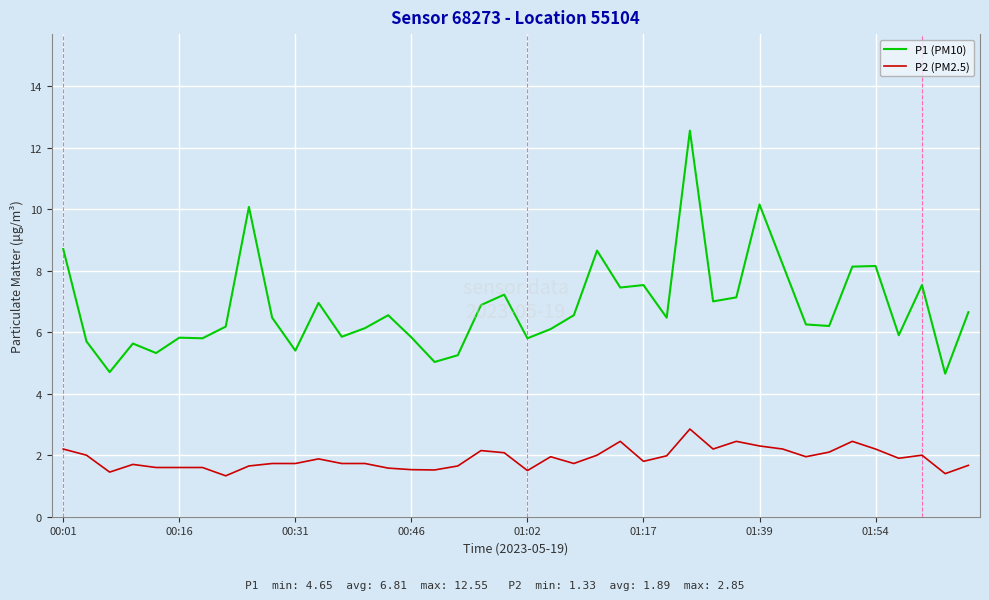

What is the smallest value displayed?

1.3